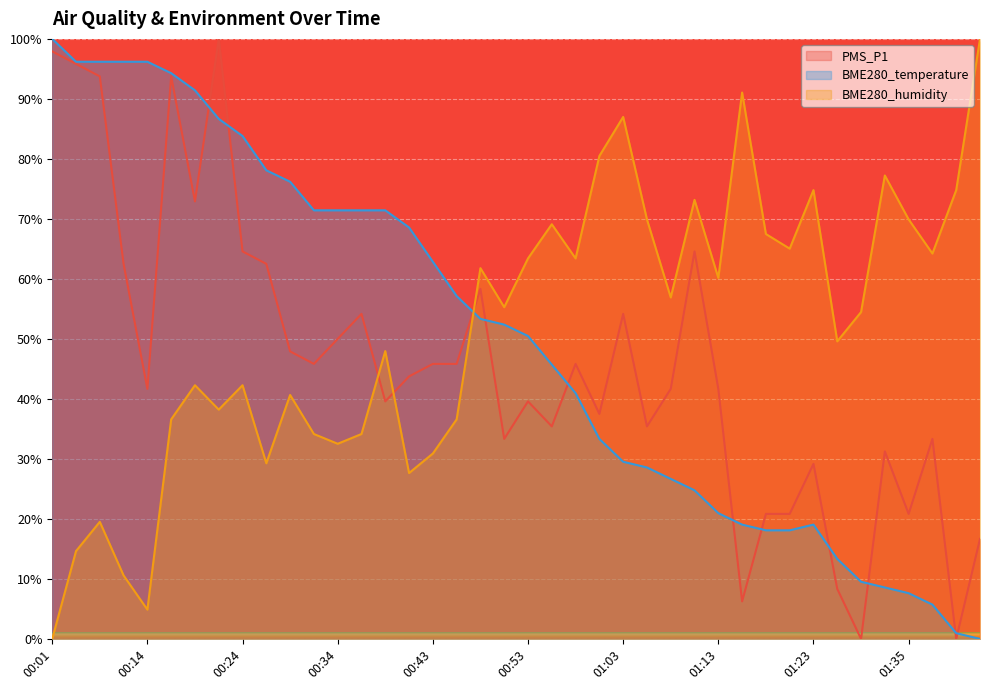

List the labels in order of PMS_P1 value, smallest first.

01:30, 01:40, 01:15, 01:28, 01:43, 01:18, 01:20, 01:35, 01:23, 01:33, 00:51, 01:38, 00:56, 01:06, 01:01, 00:38, 00:53, 00:14, 01:08, 01:13, 00:41, 00:31, 00:43, 00:46, 00:58, 00:29, 00:34, 00:36, 01:03, 00:48, 00:09, 00:26, 00:24, 01:10, 00:19, 00:06, 00:17, 00:04, 00:01, 00:21